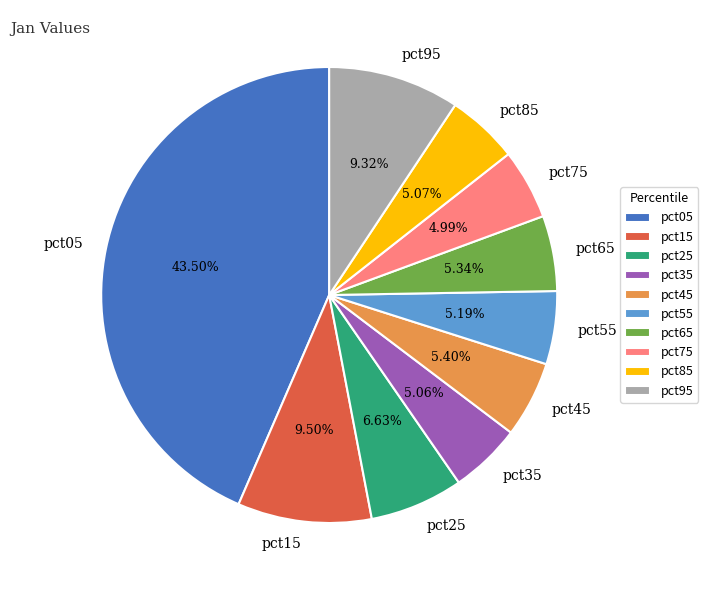

How many slices are in this pie chart?

10